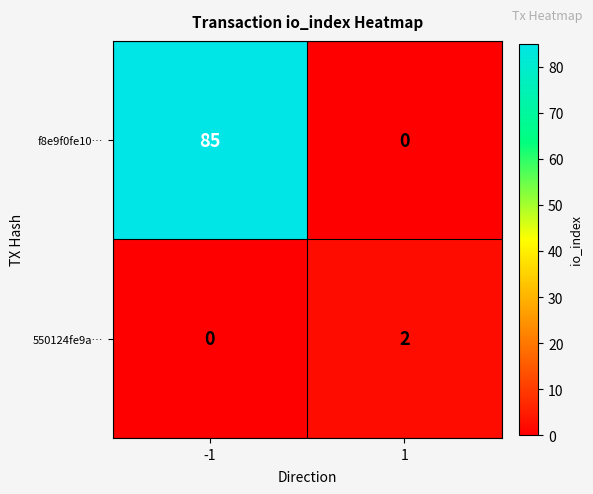

The 550124fe9a… series shows 2 at 1. True or false?

True